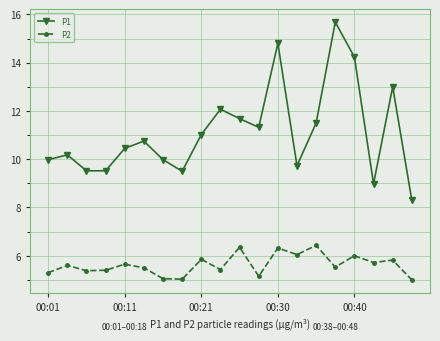

True or false: P1 and P2 intersect in this chart.

False